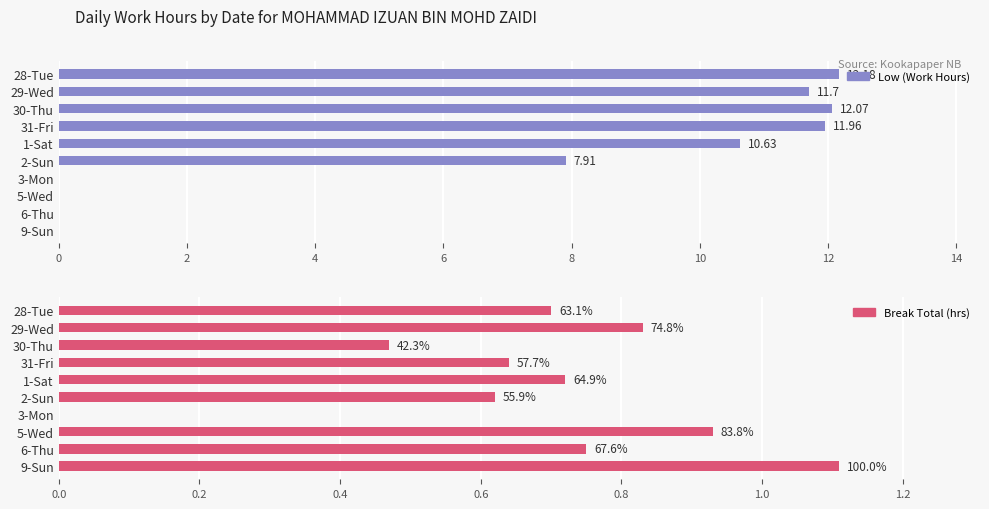

At 3-Mon, list the series in order from largest to smallest.

Low (Work Hours), Break Total (hrs)